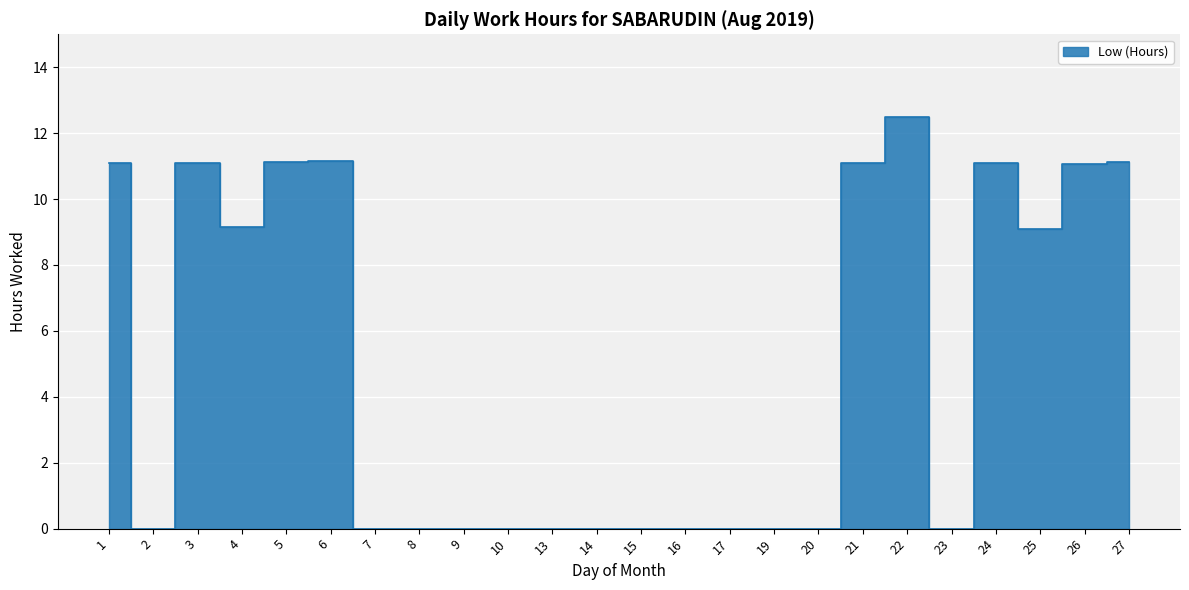

Rank the categories by value from lowest to highest.

2, 7, 8, 9, 10, 13, 14, 15, 16, 17, 19, 20, 23, 25, 4, 26, 3, 21, 24, 1, 5, 27, 6, 22